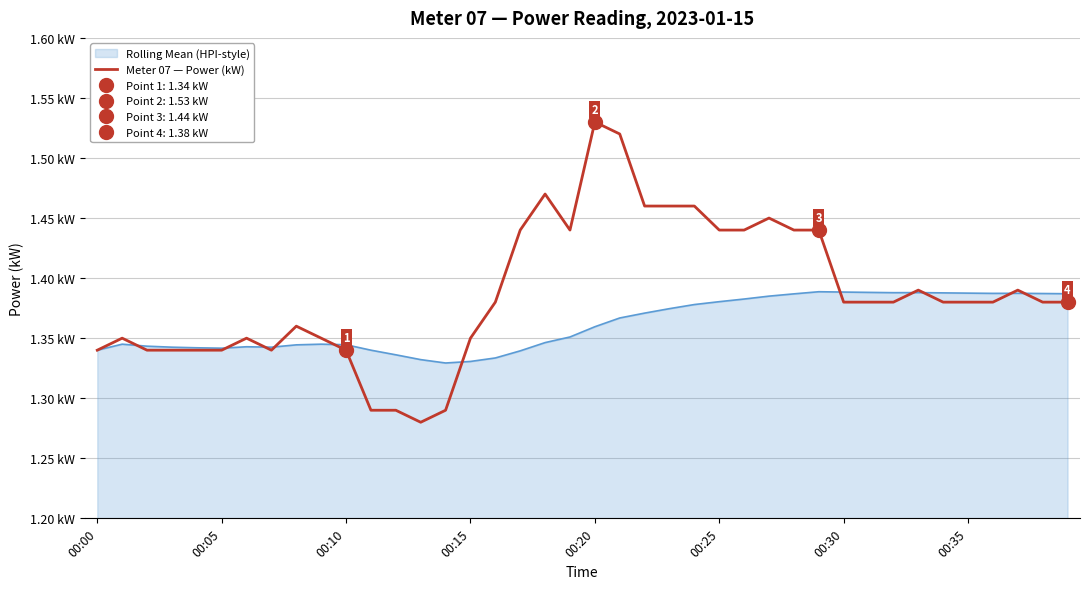

Which category has the lowest value across all series?

13